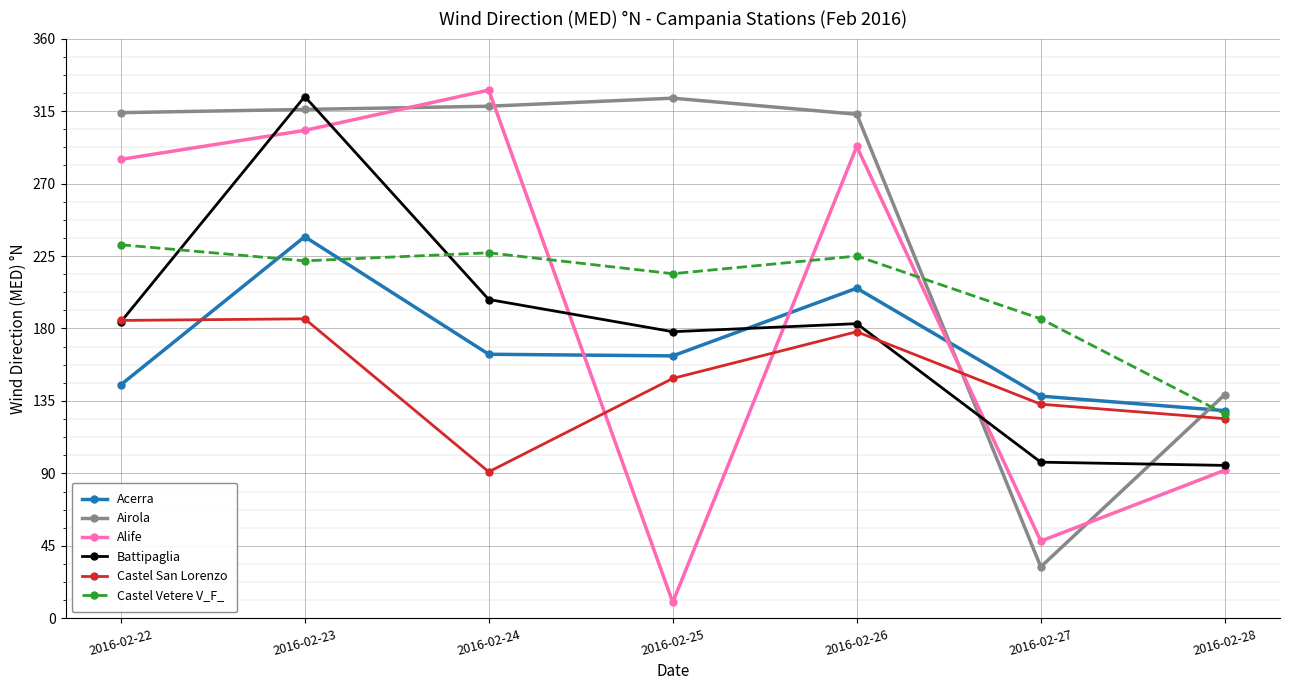

What are all the series names shown in the legend?

Acerra, Airola, Alife, Battipaglia, Castel San Lorenzo, Castel Vetere V_F_